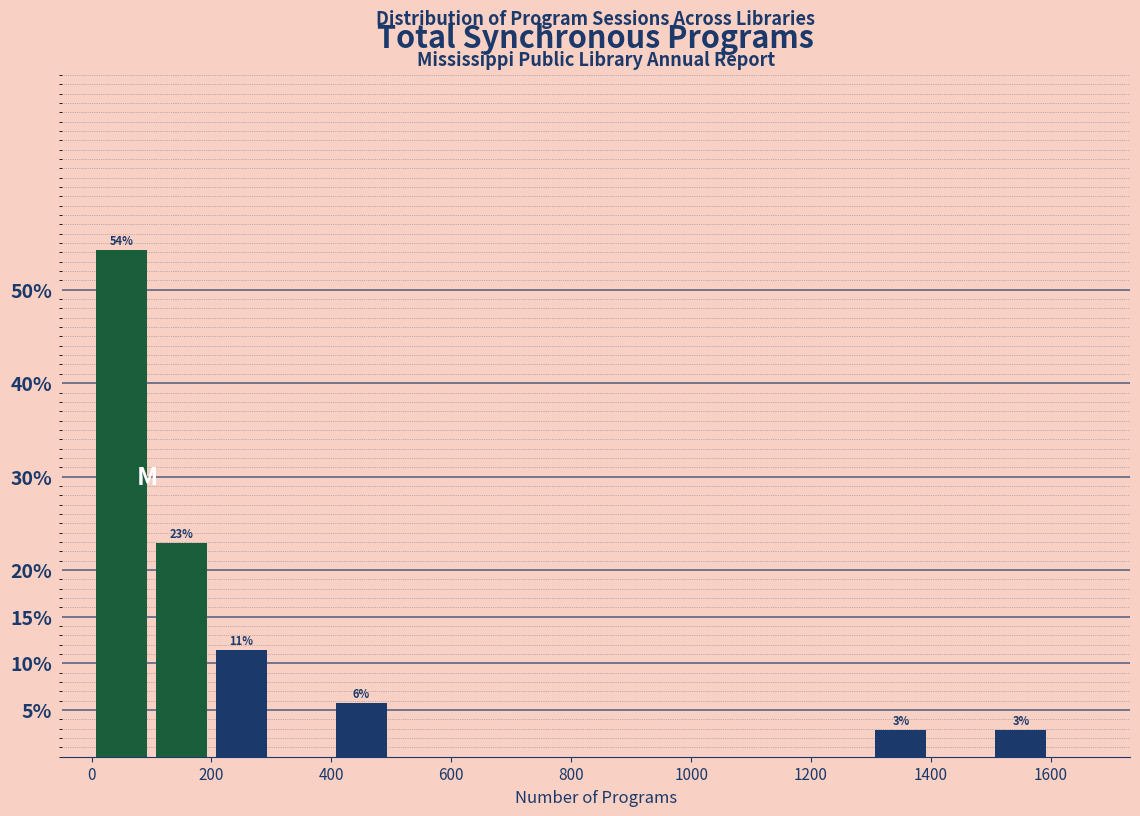

Over which range of the x-axis is the bar tallest?

0 to 100